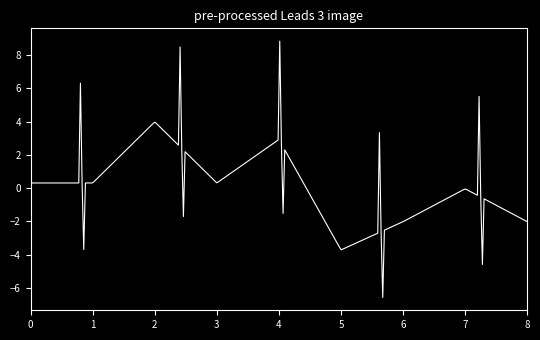

Does the chart have visible grid lines?

No